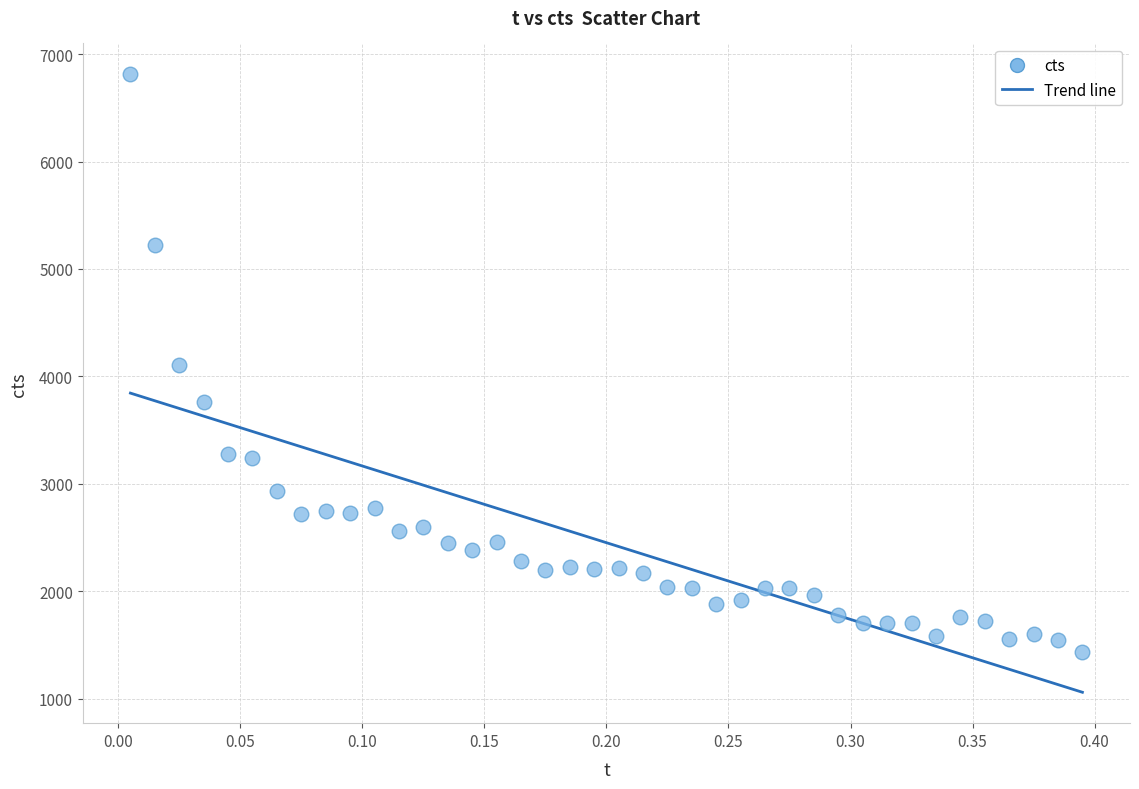

What is the range of Y values (max minus min)?

5373